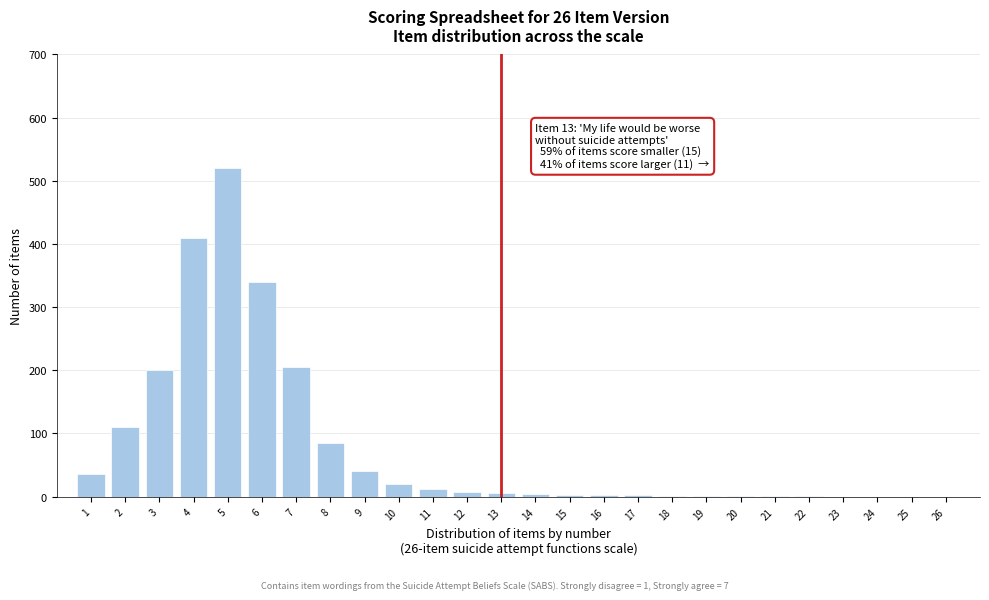

What is the maximum value shown in the chart?

520